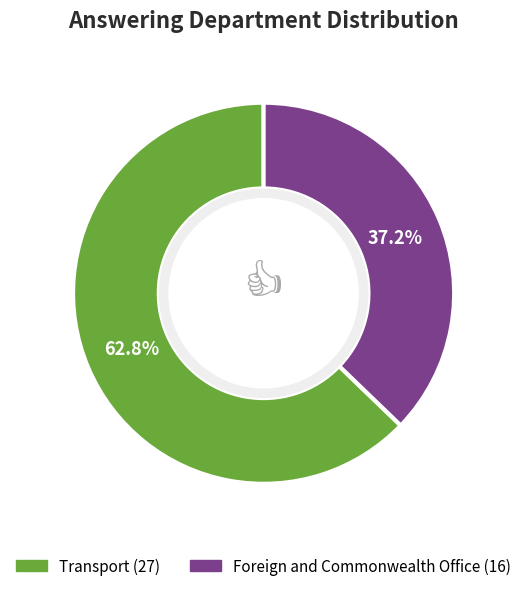

What portion of the pie excludes Foreign and Commonwealth Office (16)?

62.8%